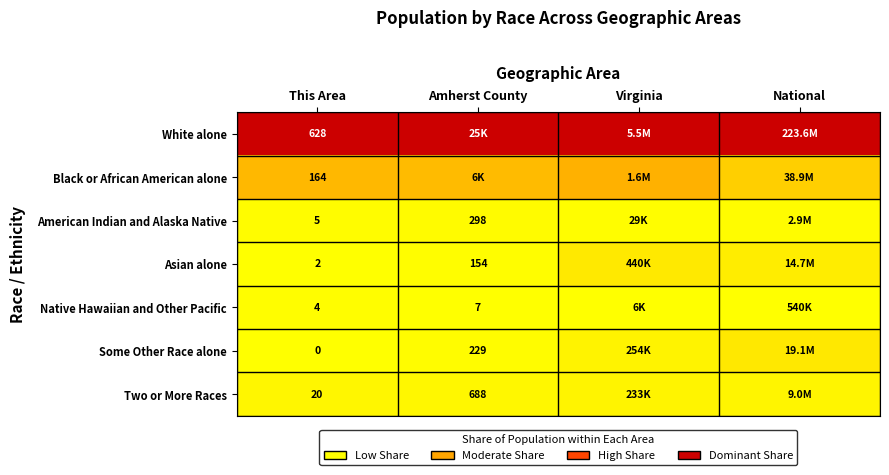

At This Area, list the series in order from smallest to largest.

Some Other Race alone, Asian alone, Native Hawaiian and Other Pacific, American Indian and Alaska Native, Two or More Races, Black or African American alone, White alone